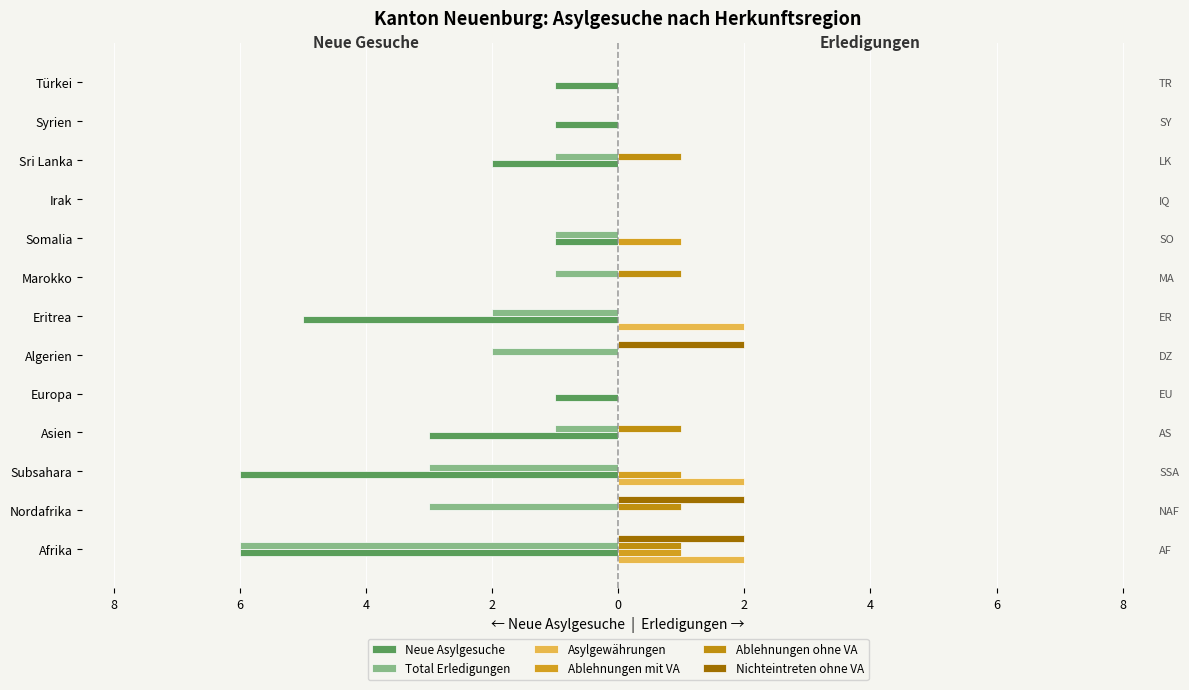

What are all the series names shown in the legend?

Neue Asylgesuche, Total Erledigungen, Asylgewährungen, Ablehnungen mit VA, Ablehnungen ohne VA, Nichteintreten ohne VA